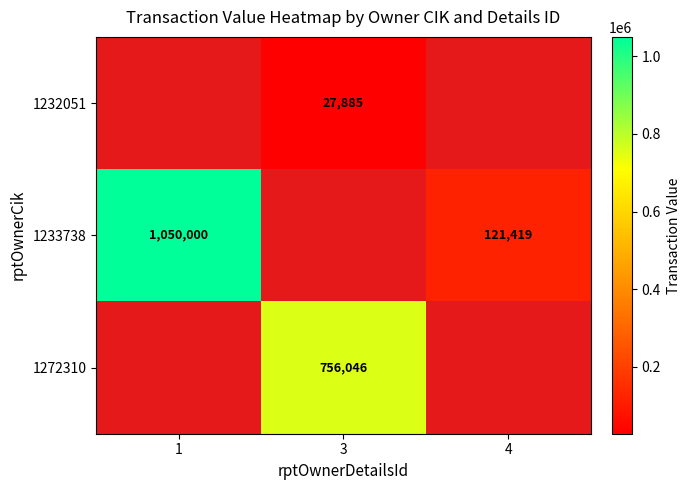

The 1233738 series shows 205517 at 4. True or false?

False